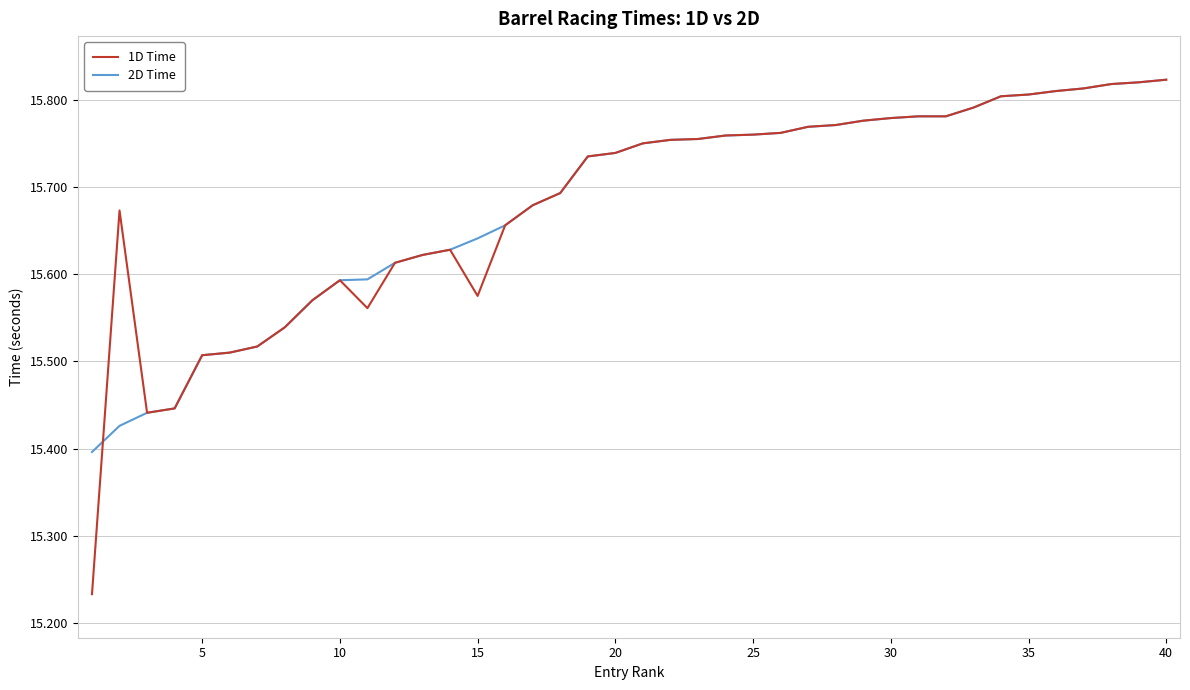

True or false: 2D Time and 1D Time cross at least once.

True